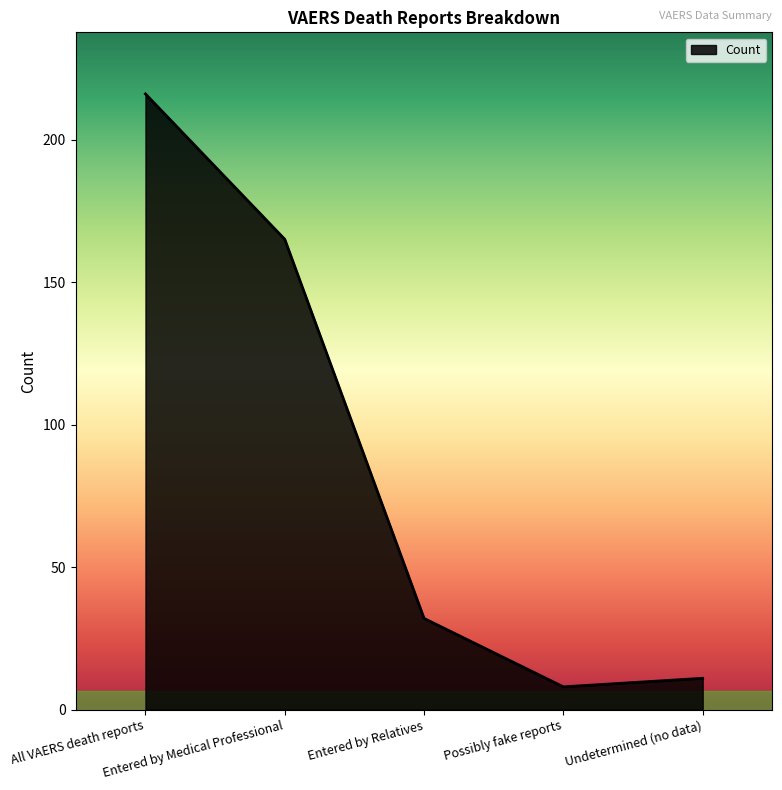

Approximately how many times larger is the value at Undetermined (no data) compared to Possibly fake reports?

1.4